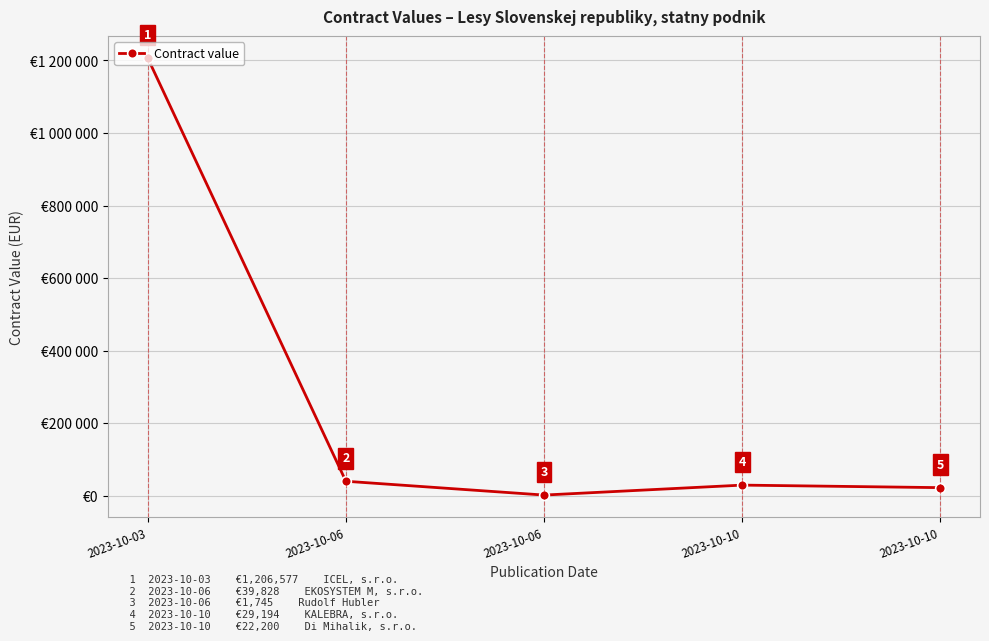

Is this an area chart (filled region under the line)?

No